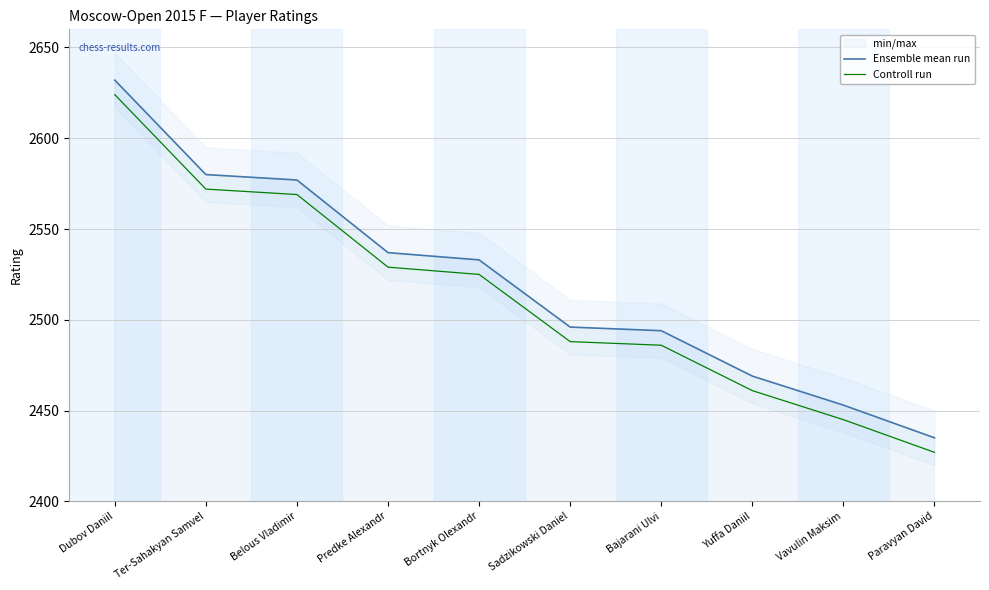

Which category has the lowest value across all series?

Paravyan David